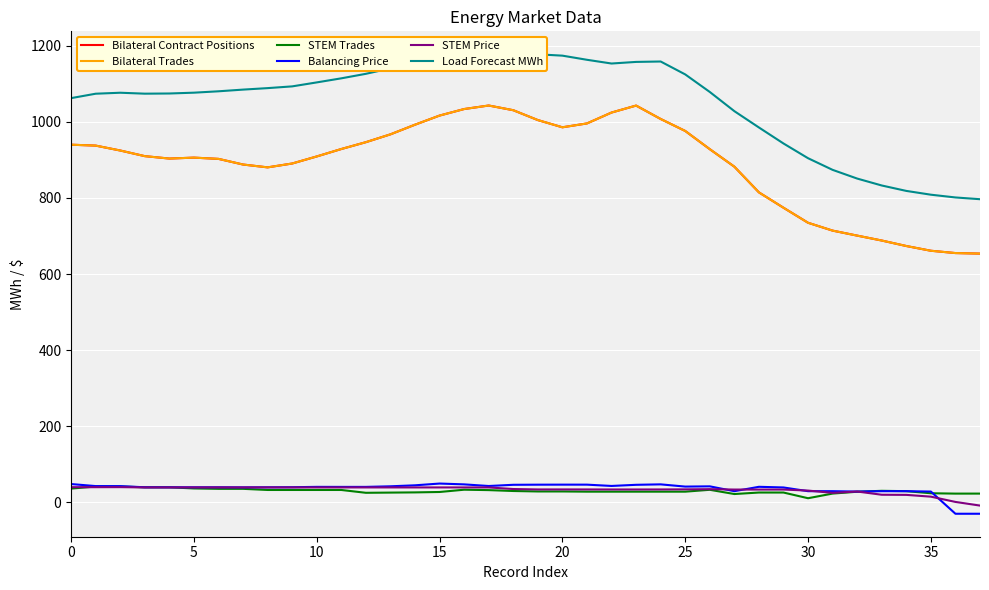

What is the maximum value for STEM Trades?

41.9